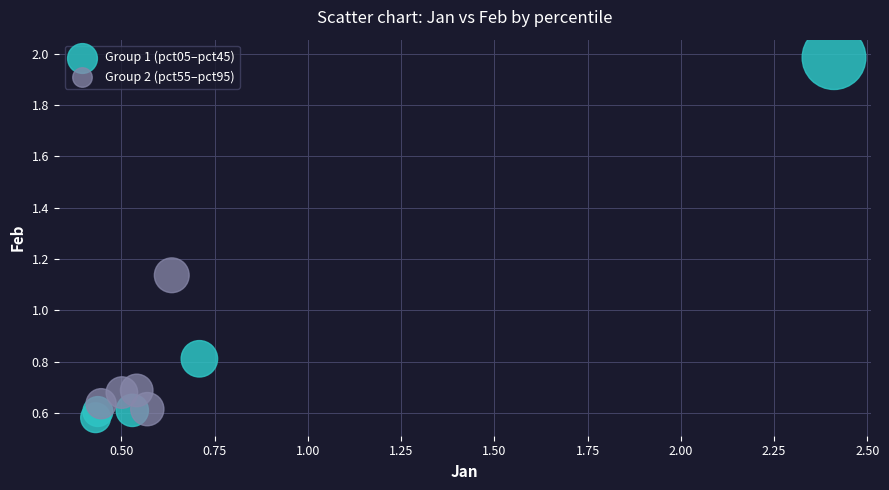

What are all the series names shown in the legend?

Group 1 (pct05–pct45), Group 2 (pct55–pct95)